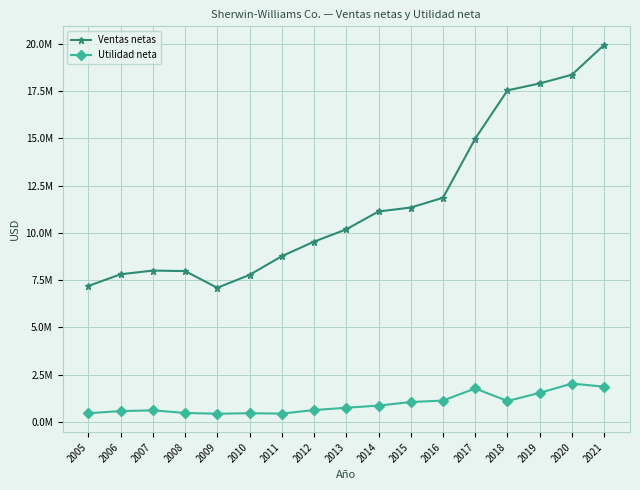

What is the total value across all series at 2013?

10938093